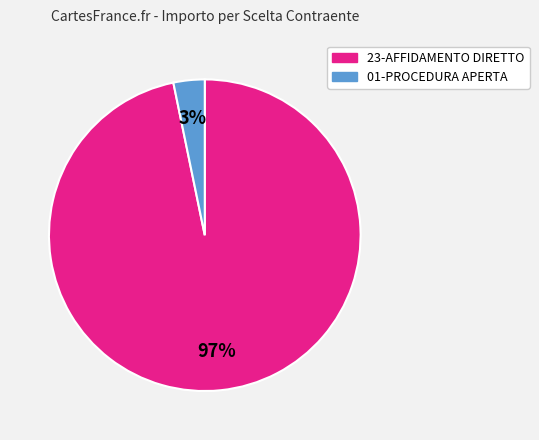

To the nearest percent, what is the difference between the largest and smallest slice percentages?

94%